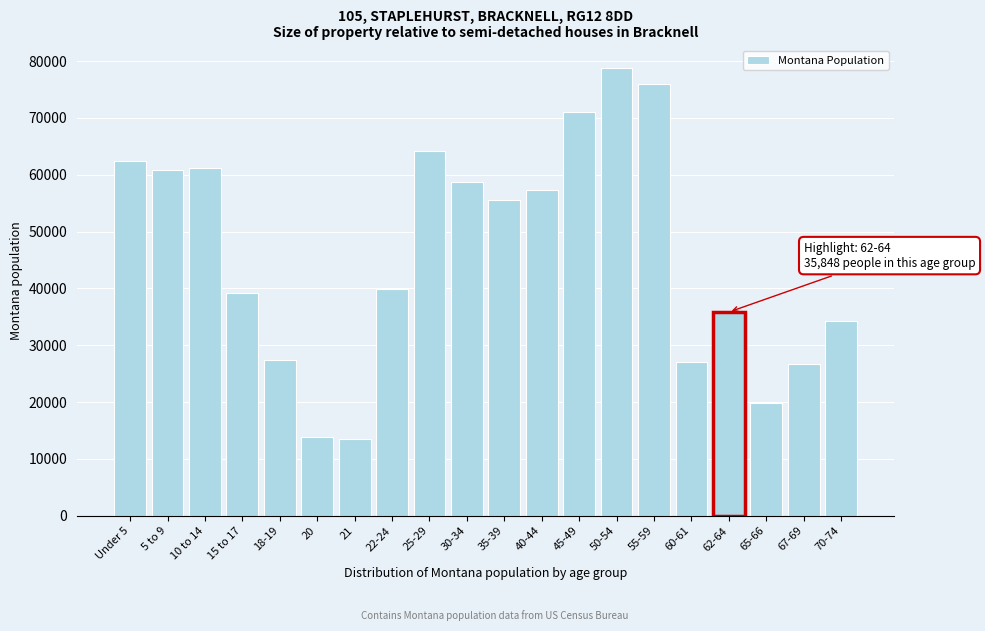

The value at 30-34 is 38289. True or false?

False